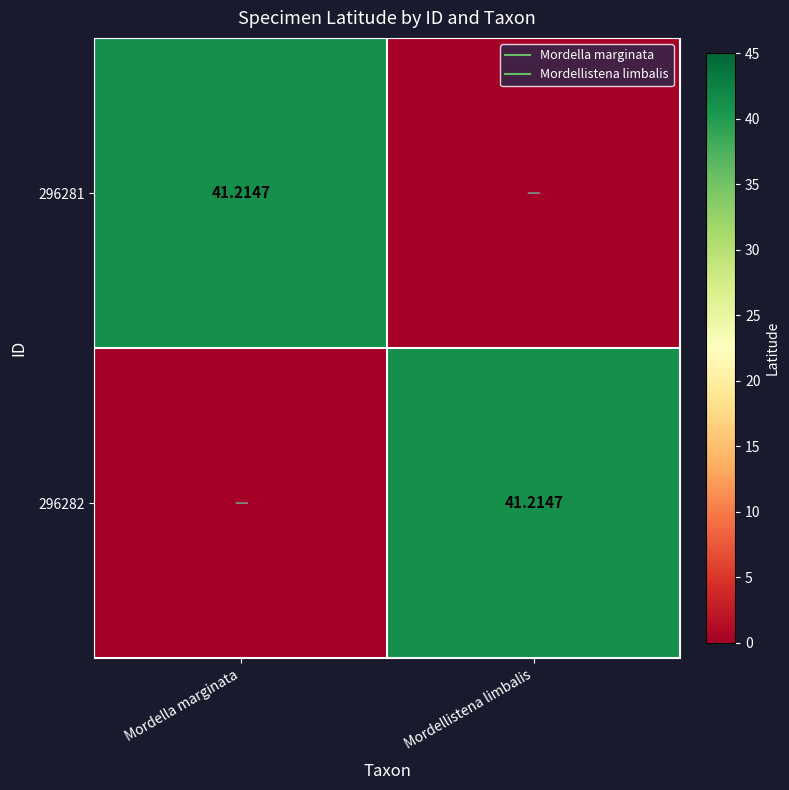

True or false: 296281 has a value of 23.1 at Mordellistena limbalis.

False